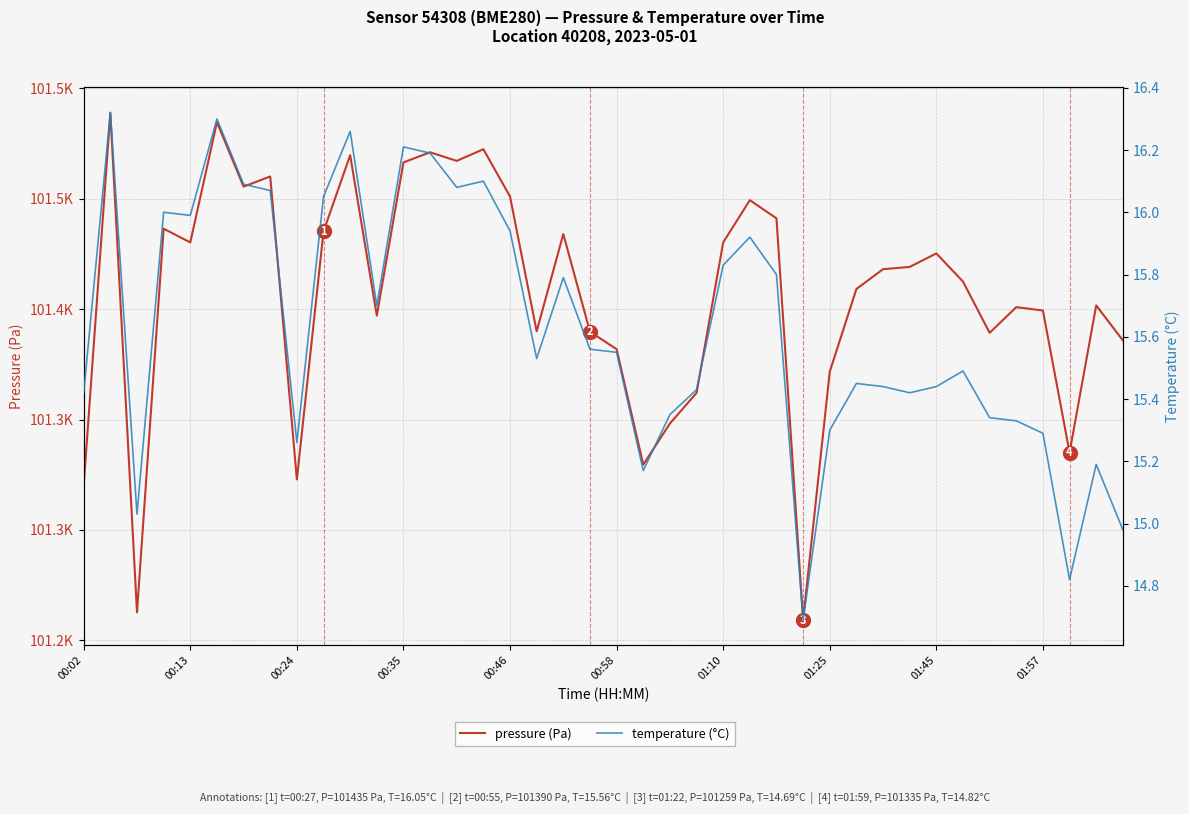

What is the spread (max minus min) of values at 00:35?

101420.5